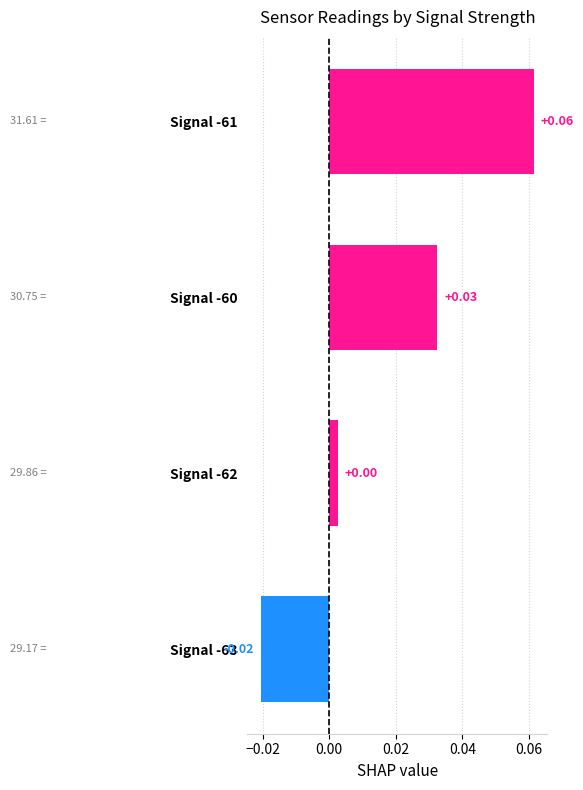

Rank the categories by value from highest to lowest.

Signal -61, Signal -60, Signal -62, Signal -63